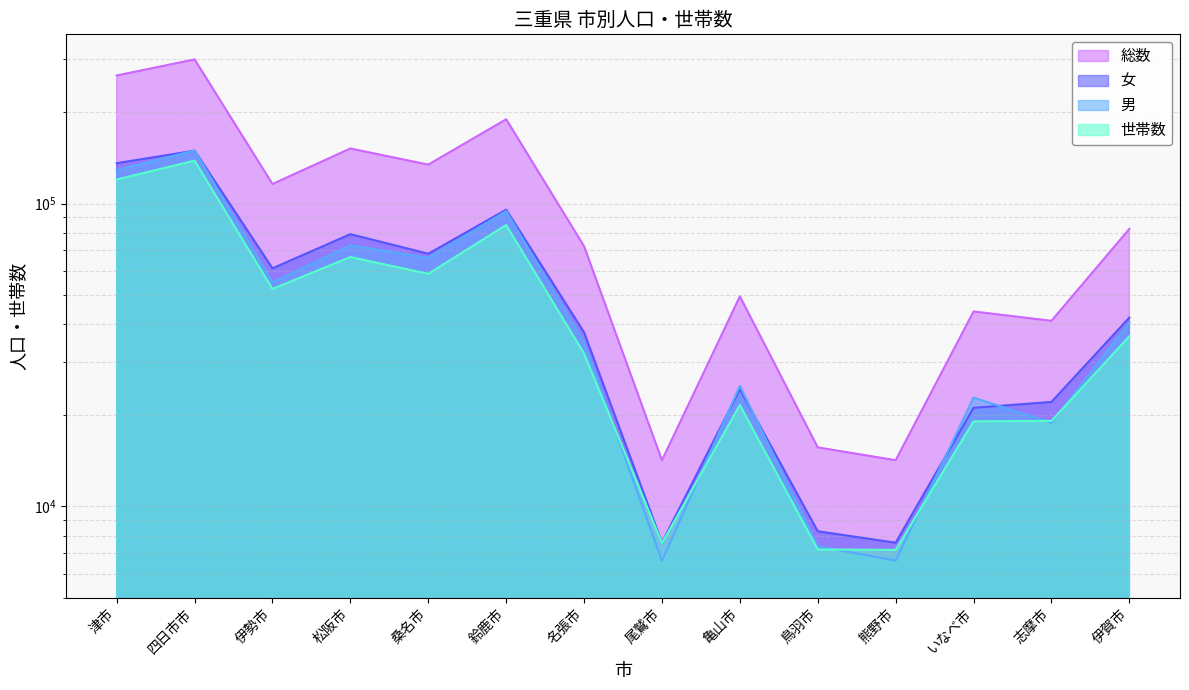

True or false: 世帯数 and 総数 intersect in this chart.

False